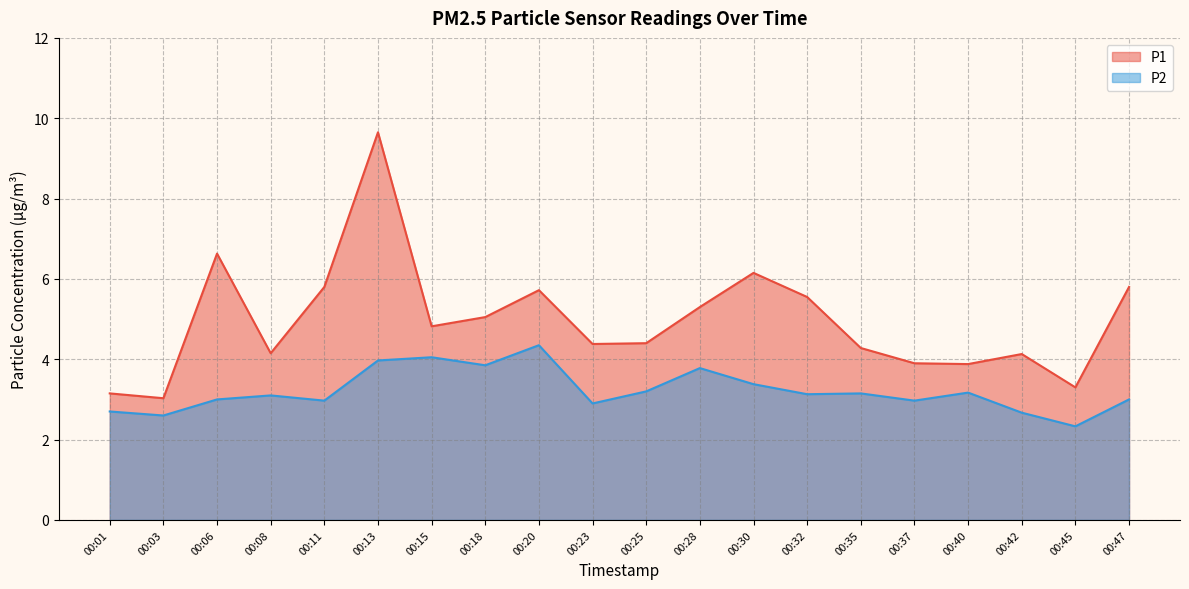

Which series changed the most between 00:03 and 00:30?

P1